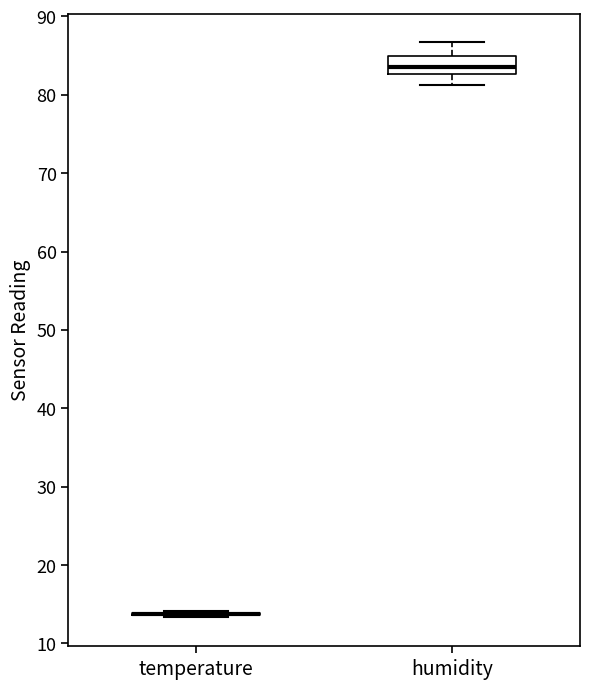

Reading left to right, transcribe this box plot: for each box, give where its median line is, the range the box spans, and where its two whiskers end, as read against the y-axis. The values are not printed on the chart, so give them approximately, as read against the axis.

temperature: box collapsed to a line at 14, whiskers 13 to 14
humidity: median 84, box 83 to 85, whiskers 81 to 87